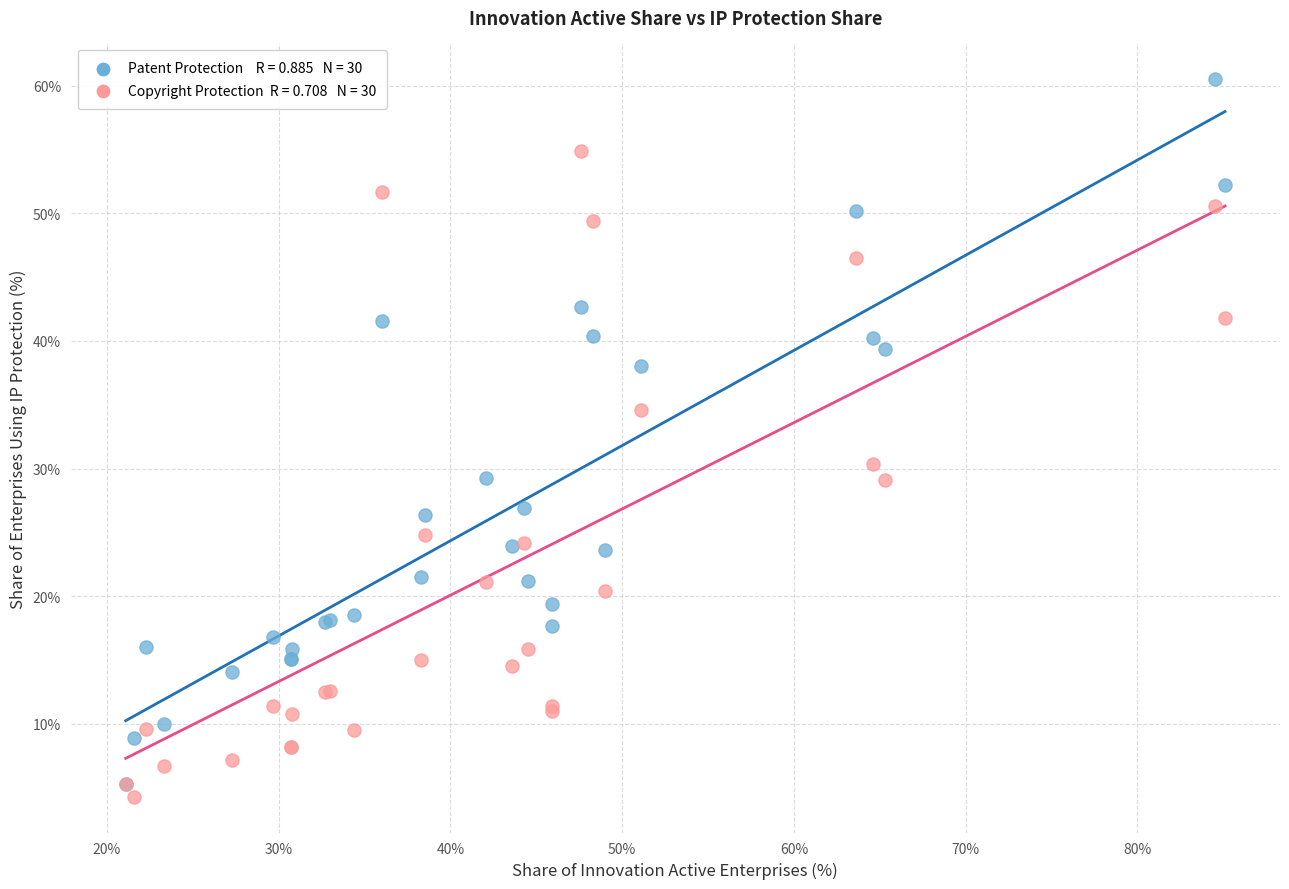

Across all series, what Y value is closest to 32?

30.4